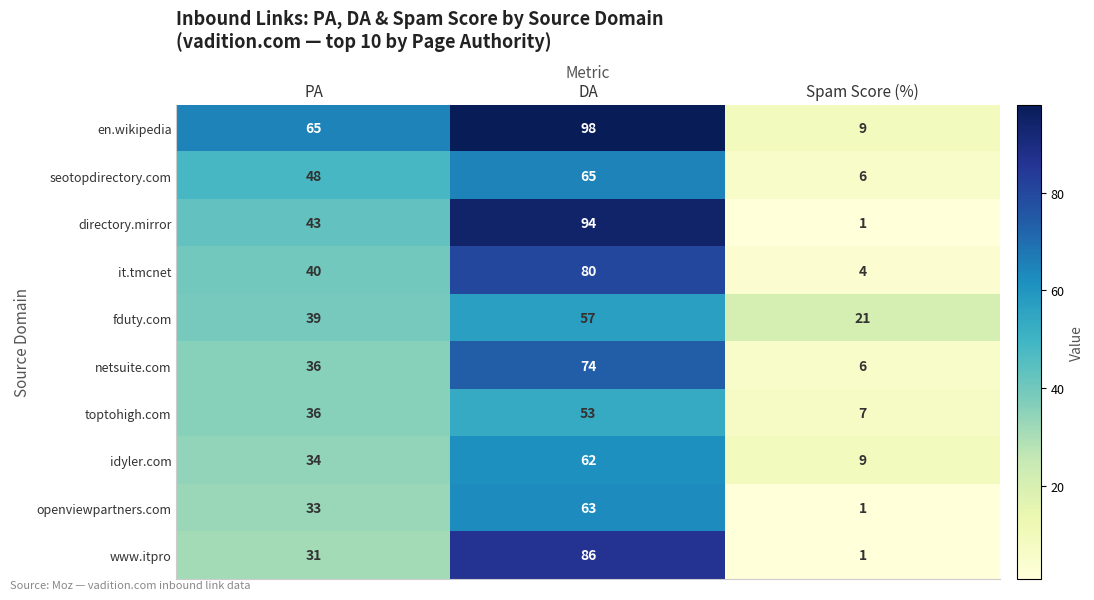

Reading right to left, list all the values displayed in this chart.

en.wikipedia: Spam Score (%)=9	DA=98	PA=65
seotopdirectory.com: Spam Score (%)=6	DA=65	PA=48
directory.mirror: Spam Score (%)=1	DA=94	PA=43
it.tmcnet: Spam Score (%)=4	DA=80	PA=40
fduty.com: Spam Score (%)=21	DA=57	PA=39
netsuite.com: Spam Score (%)=6	DA=74	PA=36
toptohigh.com: Spam Score (%)=7	DA=53	PA=36
idyler.com: Spam Score (%)=9	DA=62	PA=34
openviewpartners.com: Spam Score (%)=1	DA=63	PA=33
www.itpro: Spam Score (%)=1	DA=86	PA=31